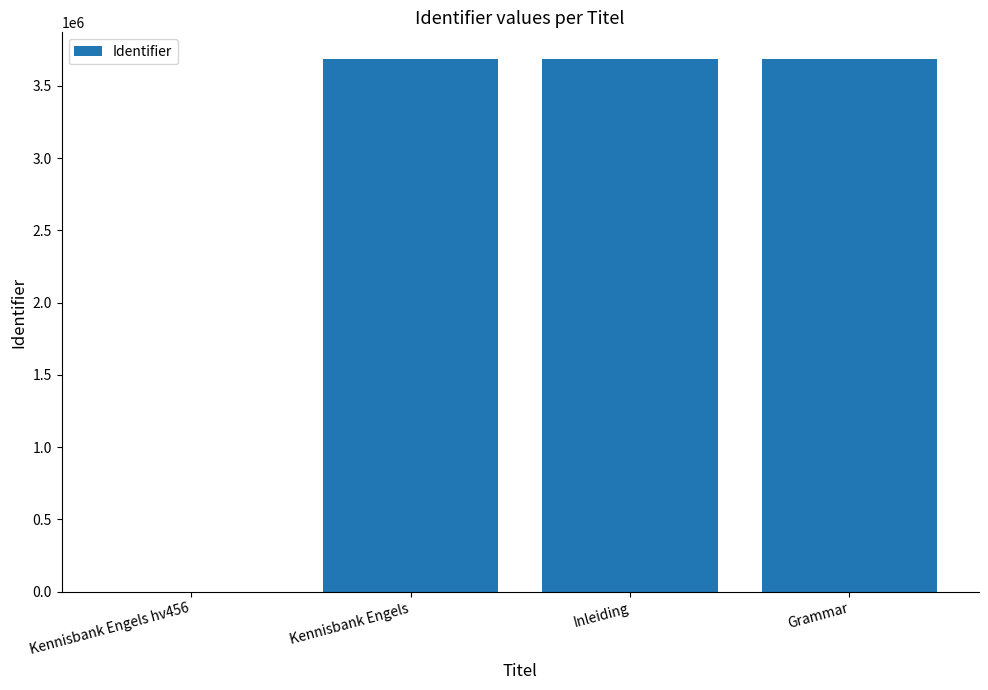

True or false: the data shows 3686432 at Kennisbank Engels.

True